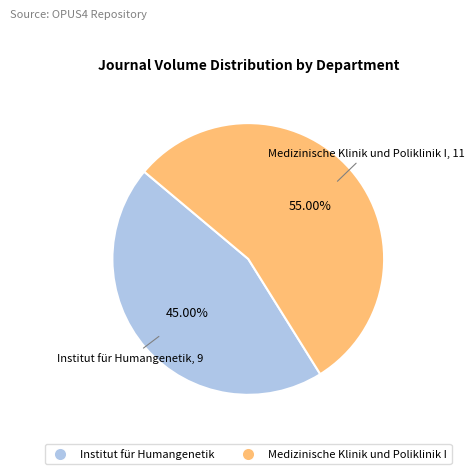

Count the number of slices in the pie.

2